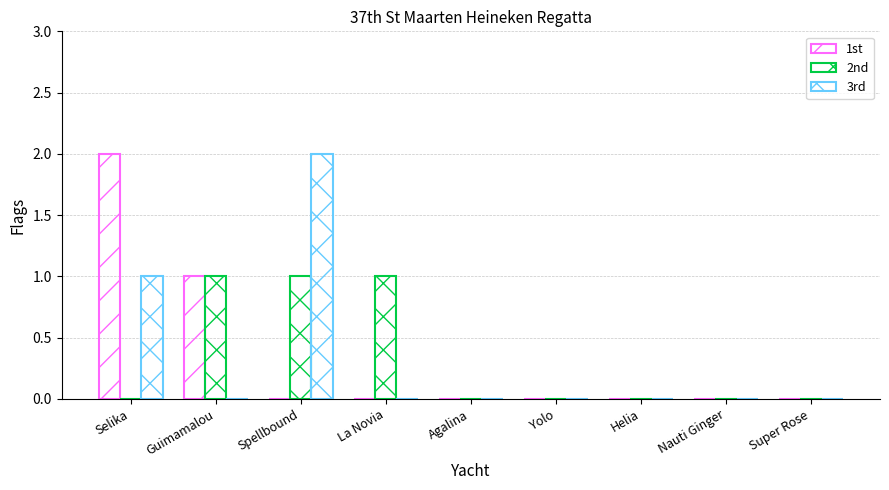

Which category has the highest value across all series?

Selika